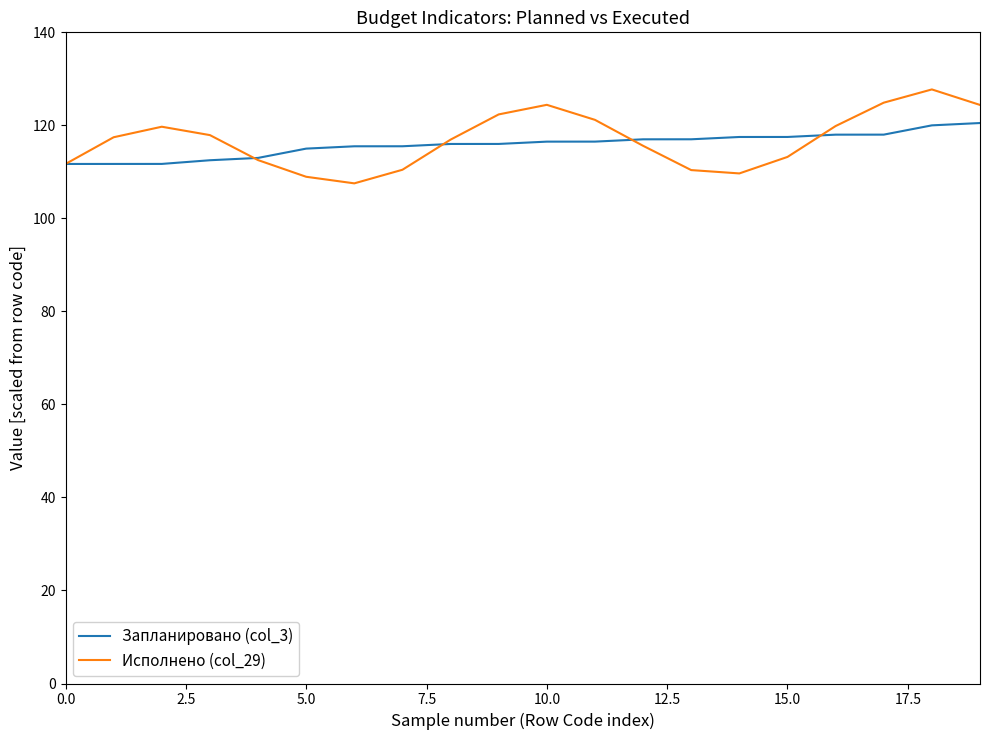

Is this an area chart (filled region under the line)?

No